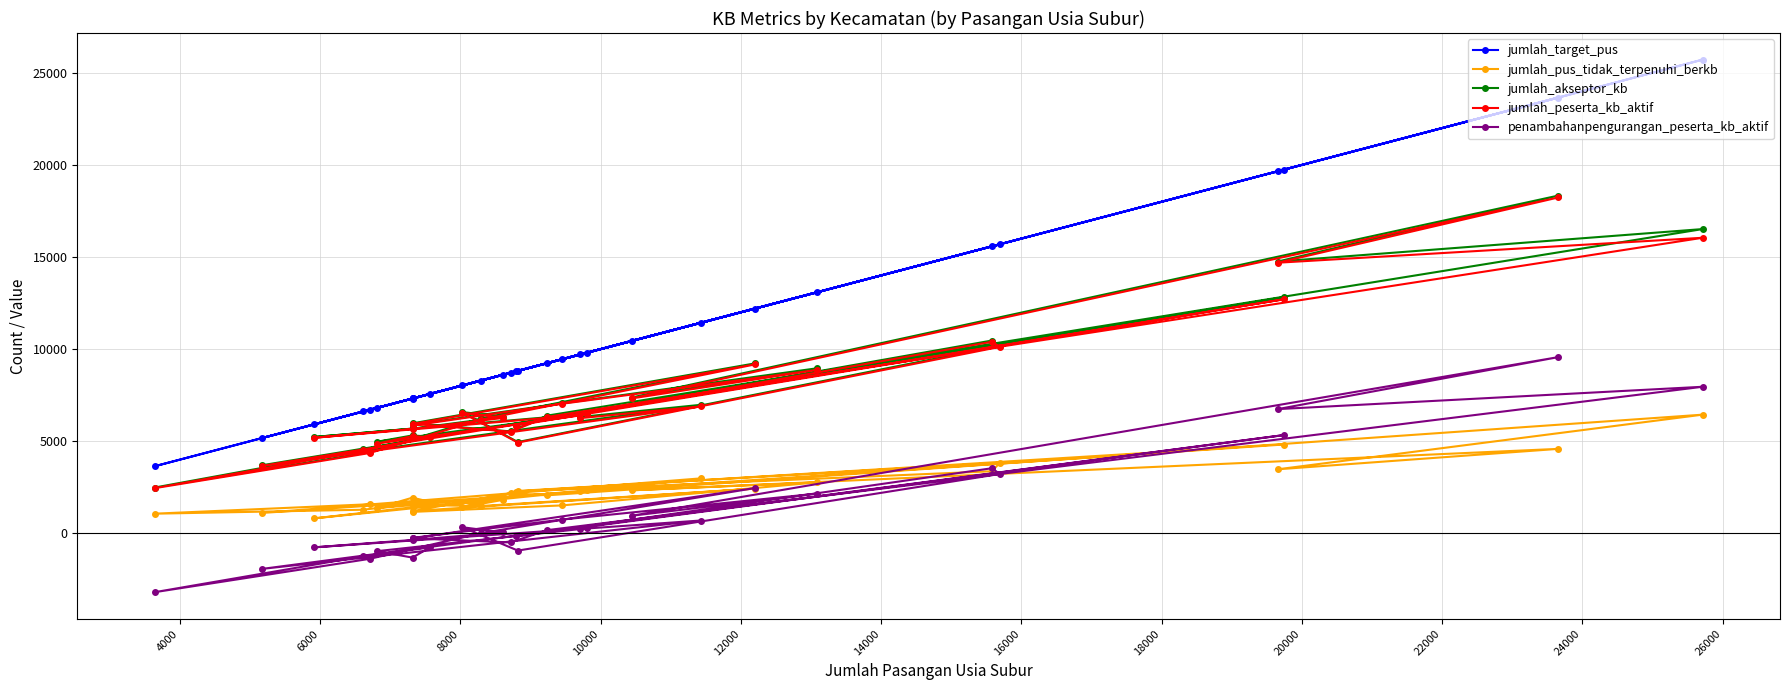

Which series has the largest total across all categories?

jumlah_target_pus